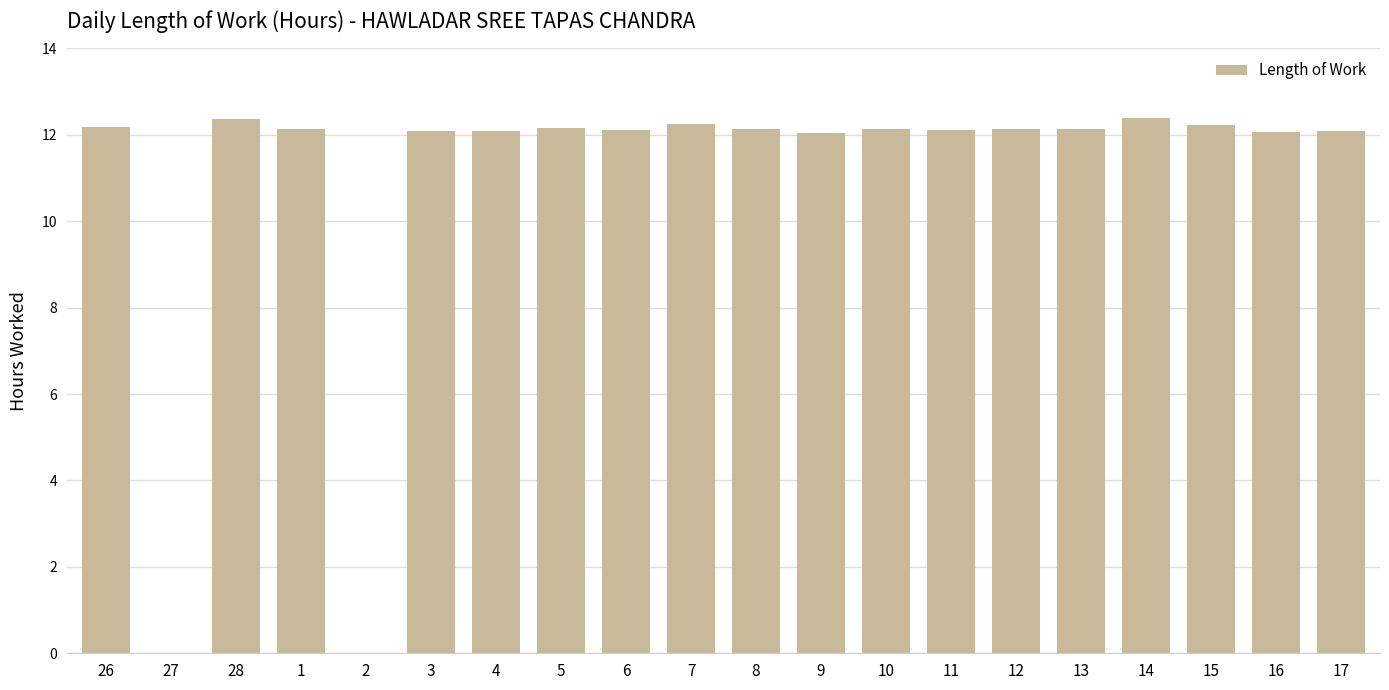

How many series are shown in this chart?

1